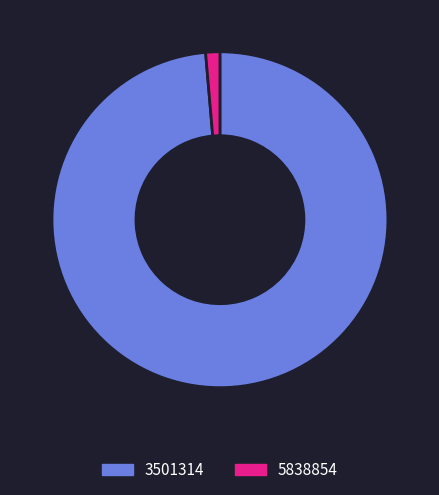

Combined, do 5838854 and 3501314 account for over 50%?

Yes